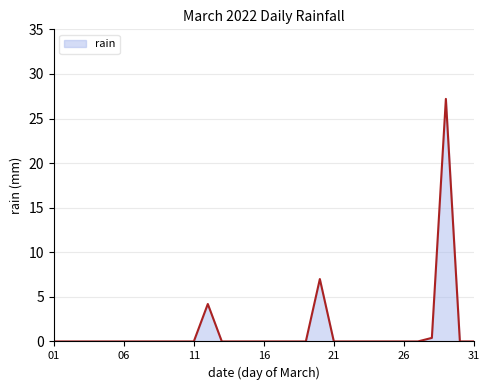

What is the difference between the maximum and minimum values?

27.2